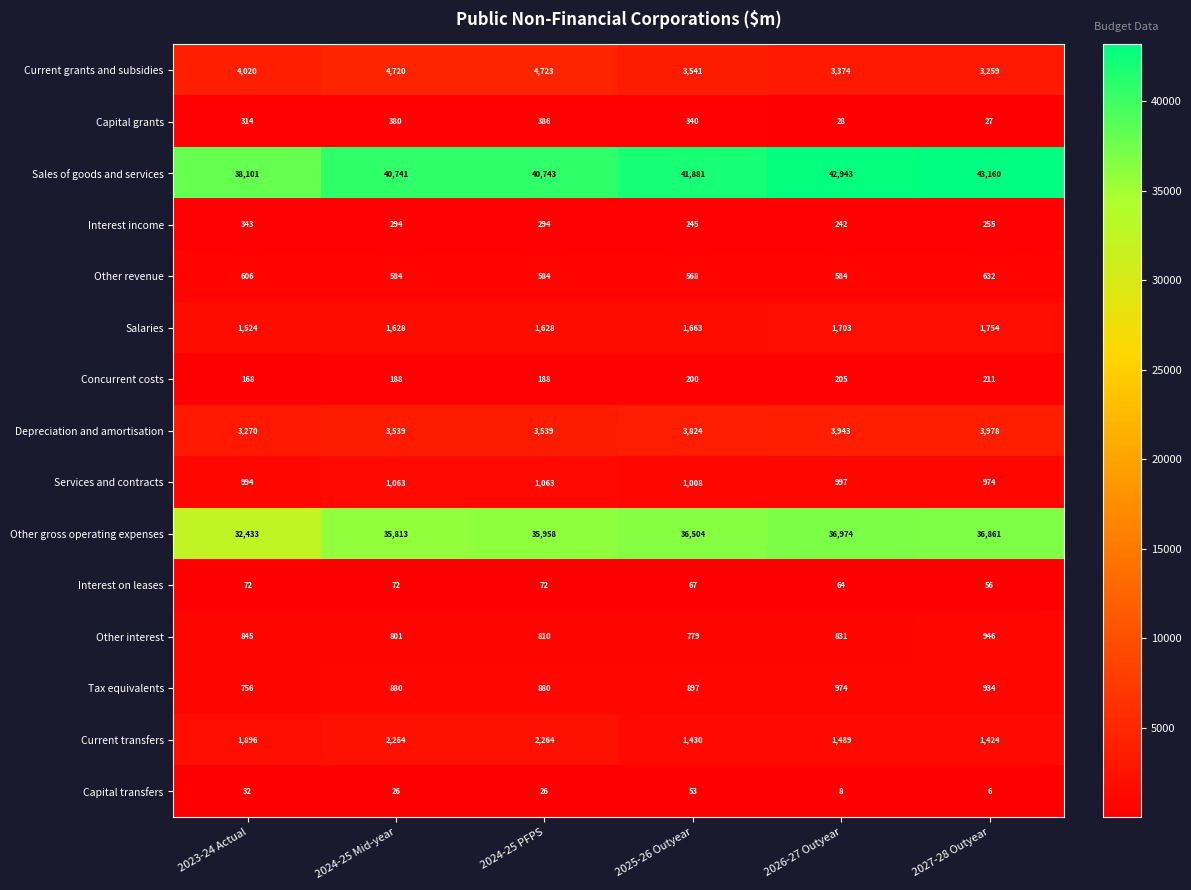

What is the sum of the Sales of goods and services values at 2024-25 PFPS and 2025-26 Outyear?

82624